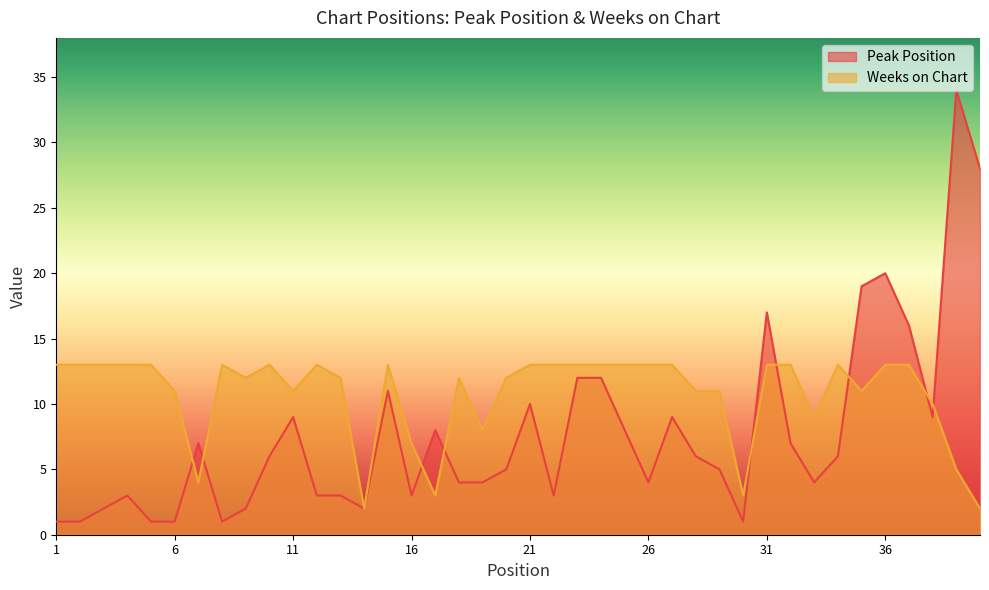

Is it true that Weeks on Chart equals 16 at 29?

False